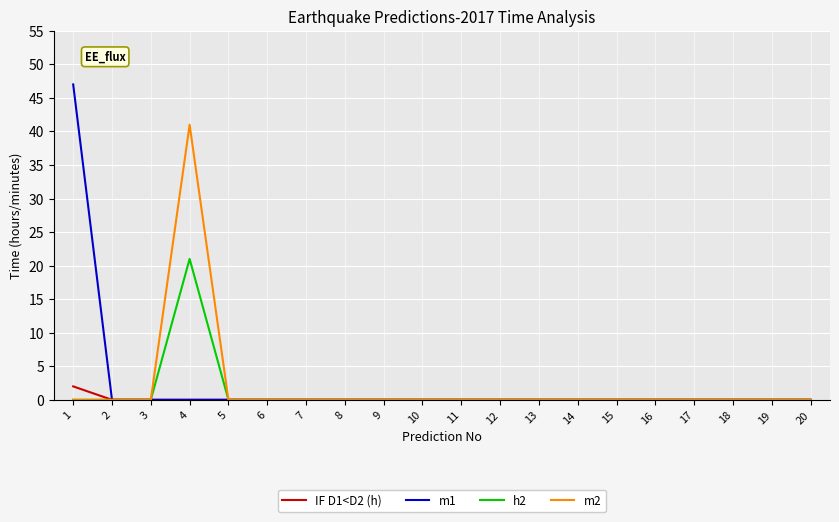

Is it true that m2 equals 0 at 19?

True